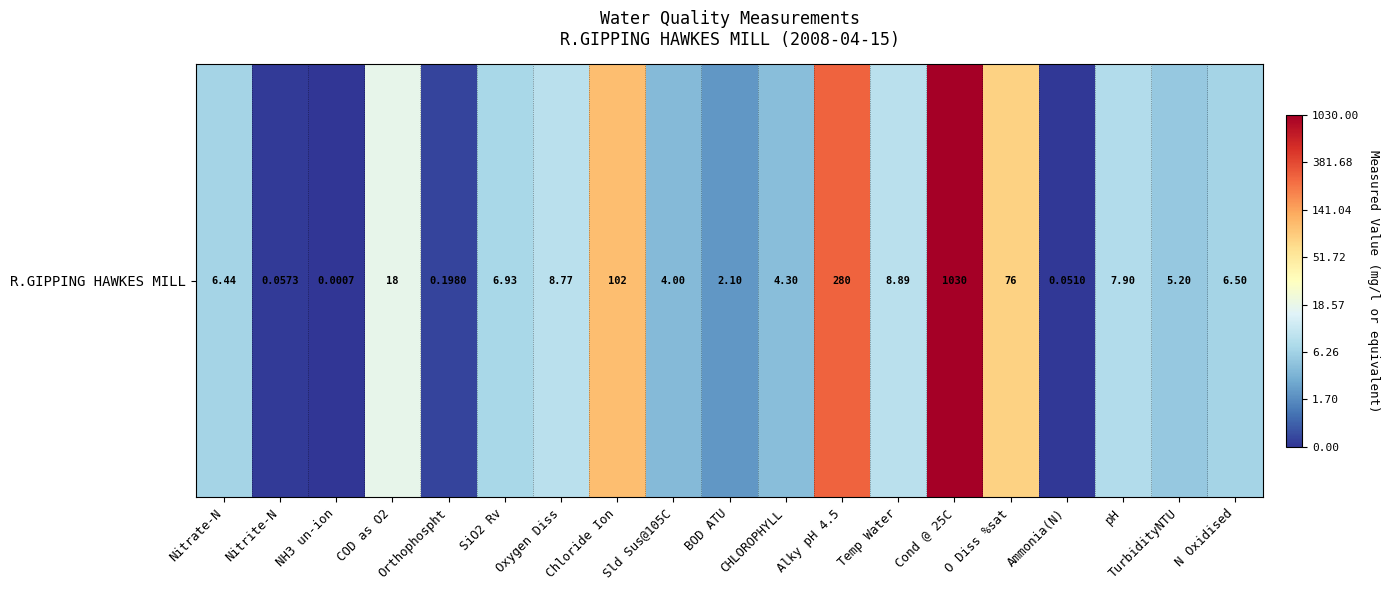

List the labels in order of value, smallest first.

NH3 un-ion, Ammonia(N), Nitrite-N, Orthophospht, BOD ATU, Sld Sus@105C, CHLOROPHYLL, TurbidityNTU, Nitrate-N, N Oxidised, SiO2 Rv, pH, Oxygen Diss, Temp Water, COD as O2, O Diss %sat, Chloride Ion, Alky pH 4.5, Cond @ 25C